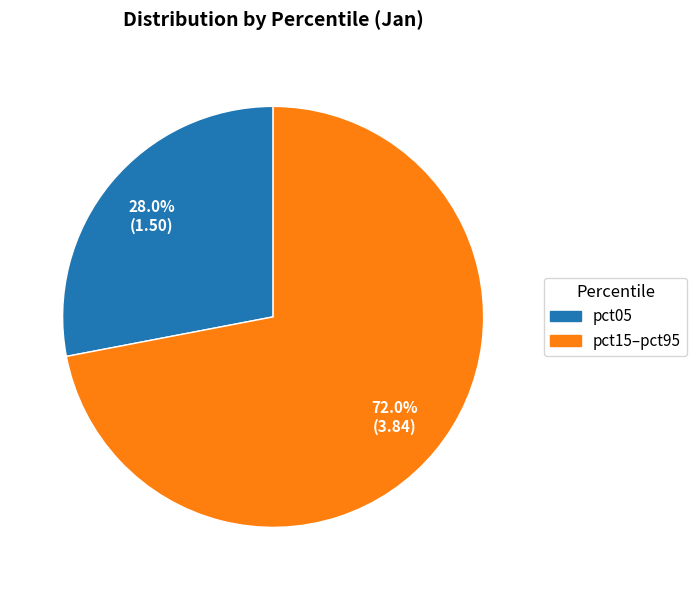

Is there any slice that represents more than half of the pie?

Yes